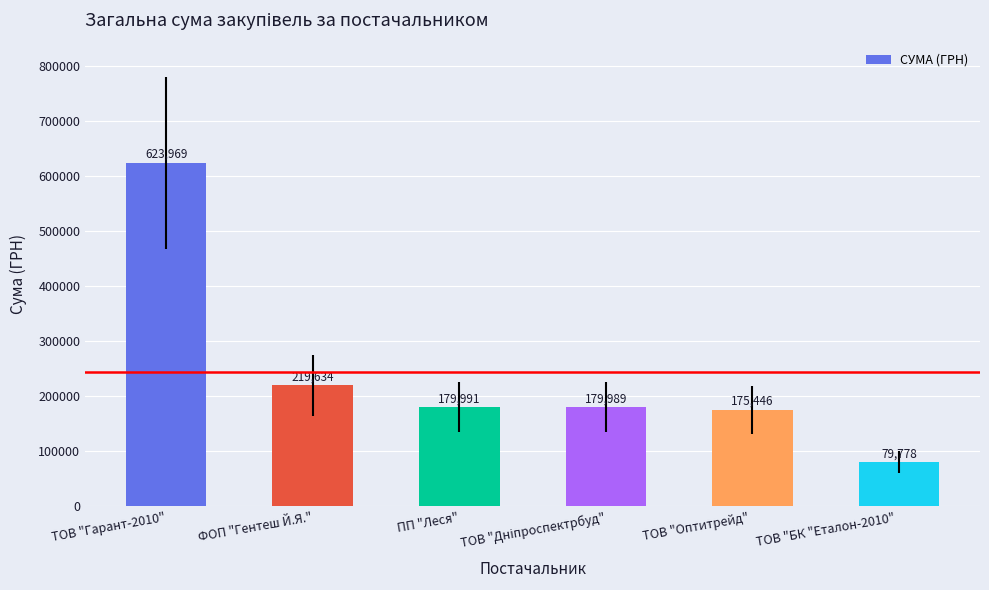

How many series are shown in this chart?

1